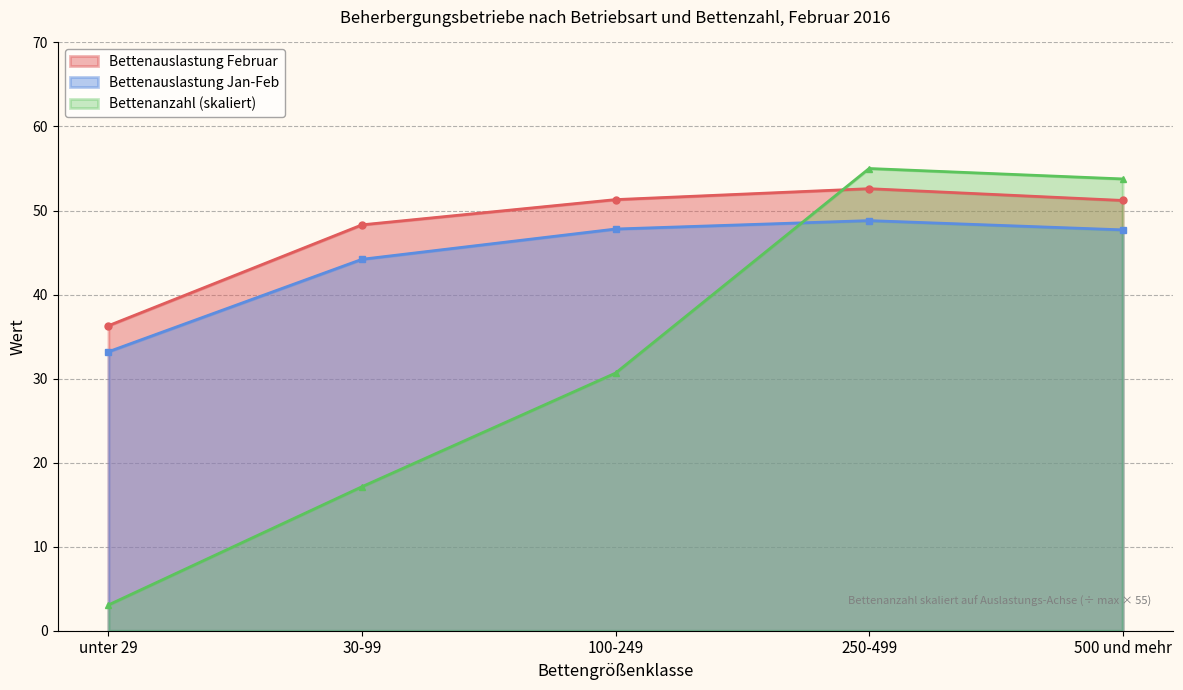

Reading left to right, transcribe all the data shown in this chart.

Bettenanzahl (Anzahl): unter 29=3.1	30-99=17.1	100-249=30.7	250-499=55.0	500 und mehr=53.8
Durchschnittliche Bettenauslastung Februar: unter 29=36.3	30-99=48.3	100-249=51.3	250-499=52.6	500 und mehr=51.2
Durchschnittliche Bettenauslastung Jan-Feb: unter 29=33.2	30-99=44.2	100-249=47.8	250-499=48.8	500 und mehr=47.7